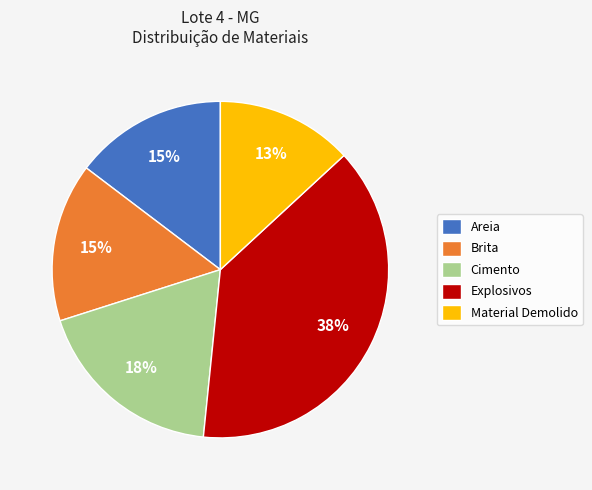

The Cimento slice represents 31% of the pie. True or false?

False